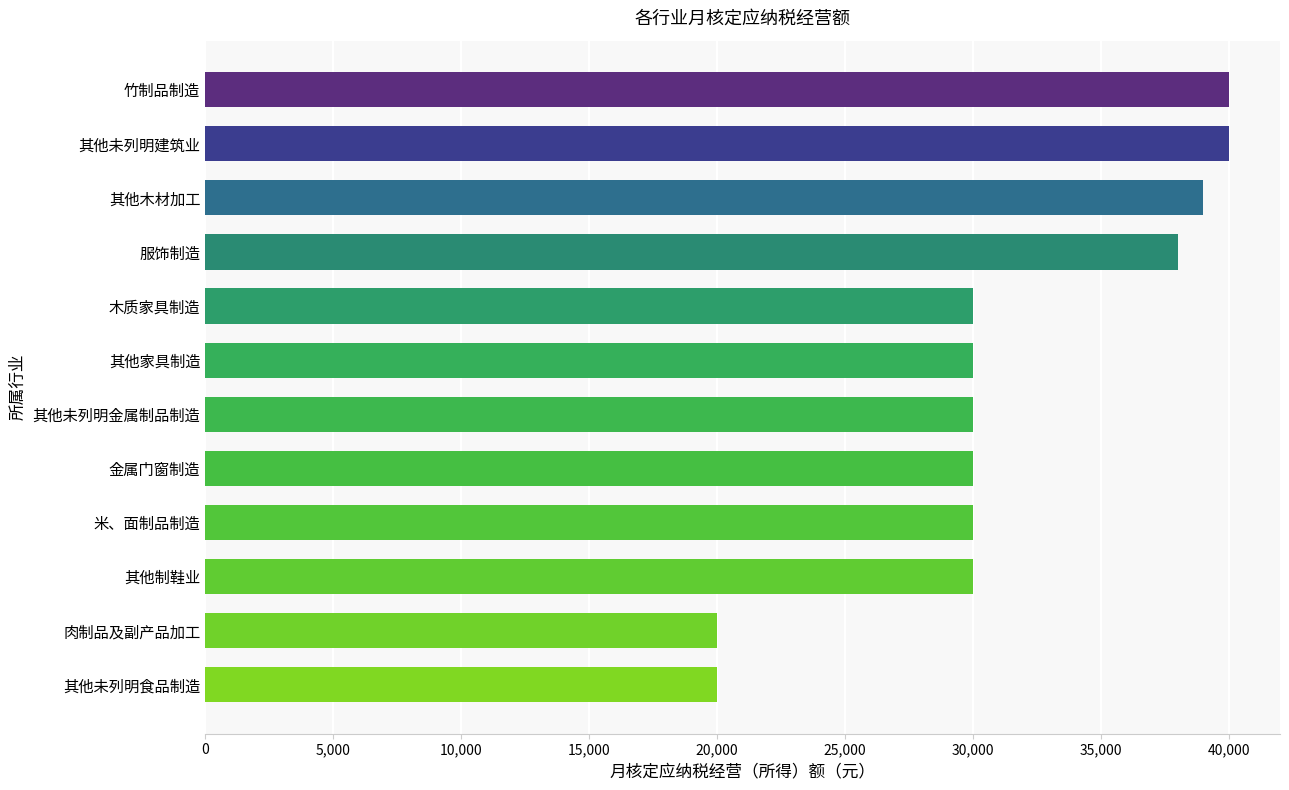

True or false: the data shows 20000 at 肉制品及副产品加工.

True